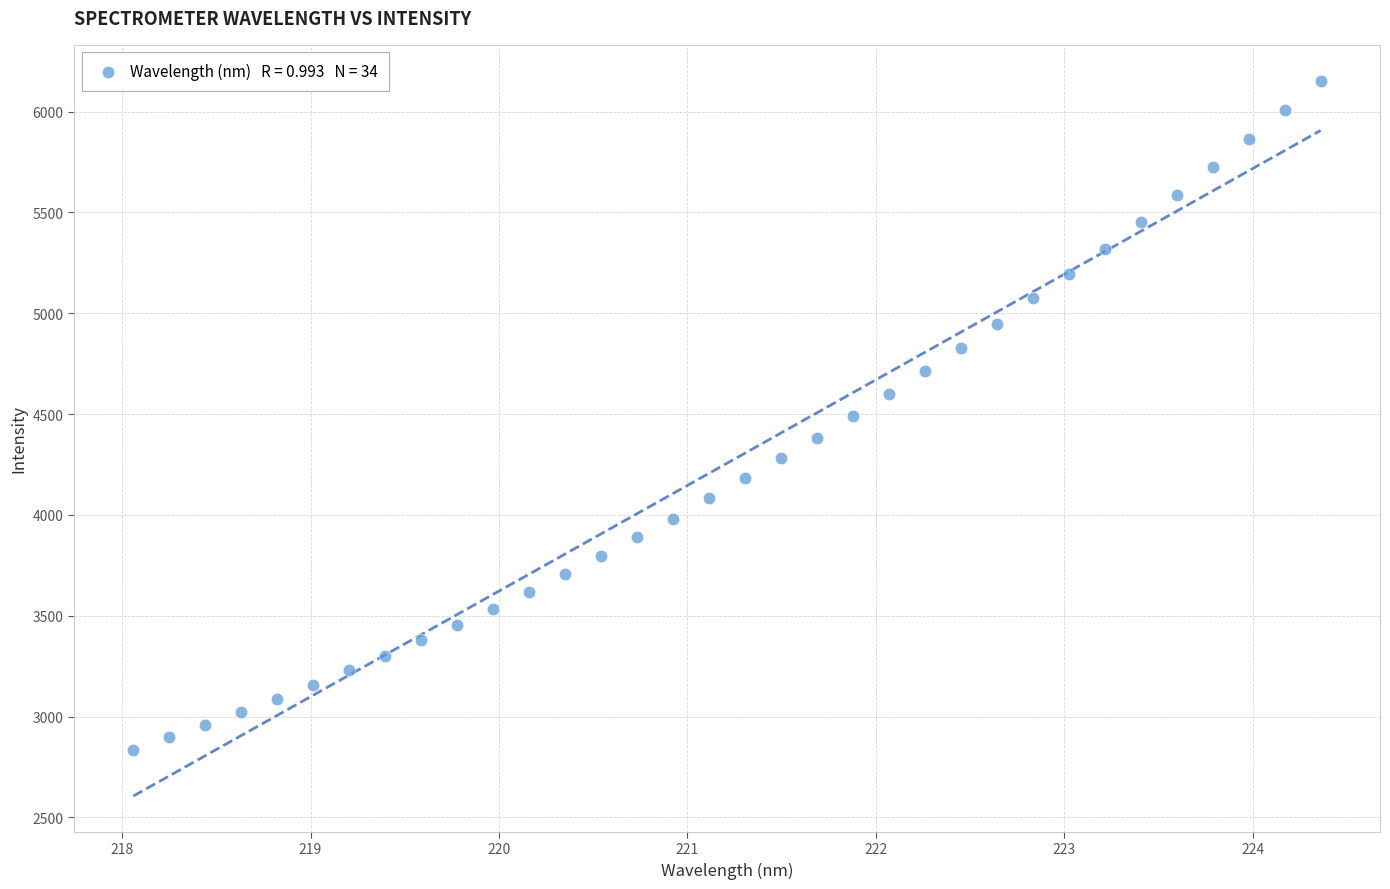

What is the range of Y values (max minus min)?

3317.0